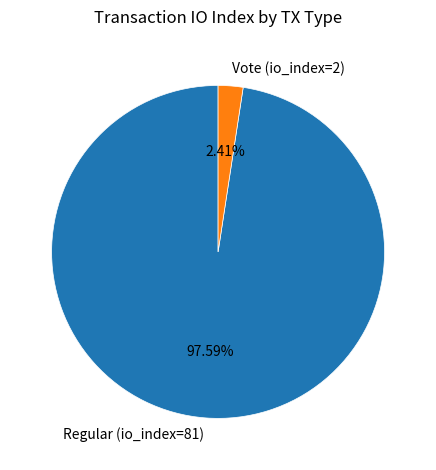

The Regular (io_index=81) slice represents 98% of the pie. True or false?

True